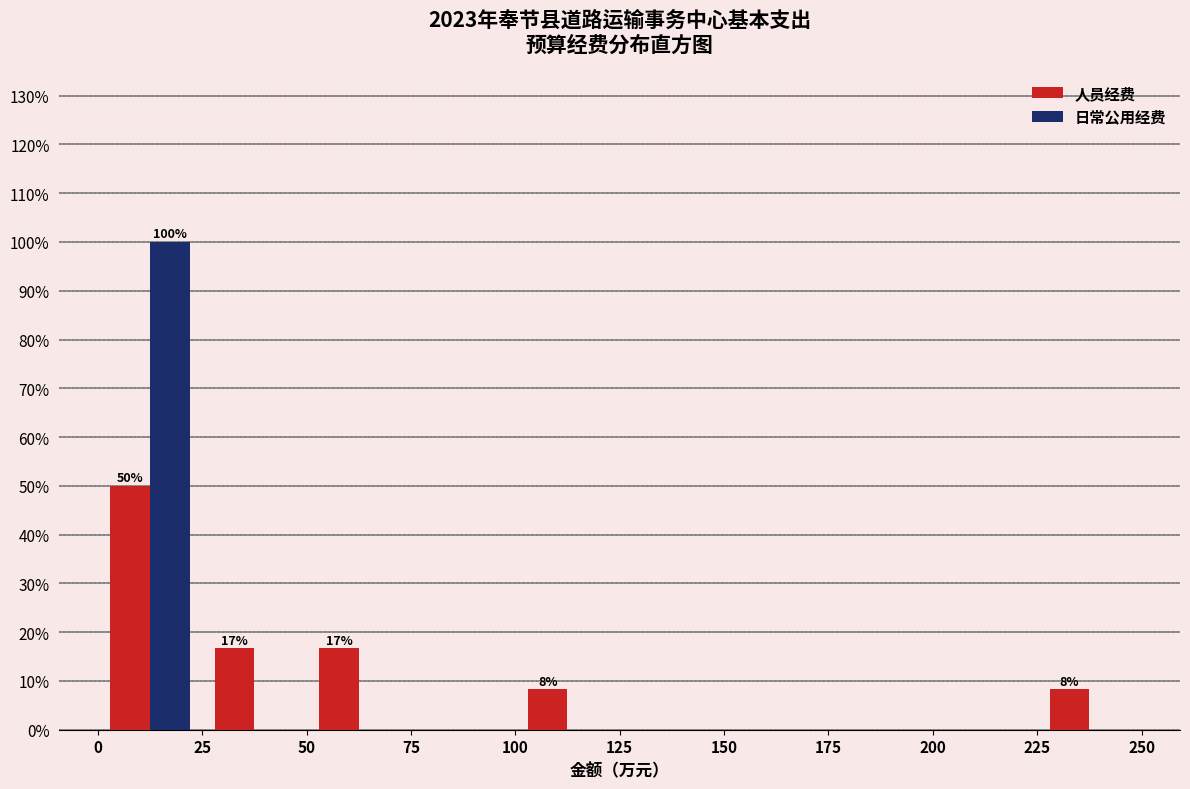

In the 人员经费 series, which range on the x-axis has the tallest bar?

0 to 25